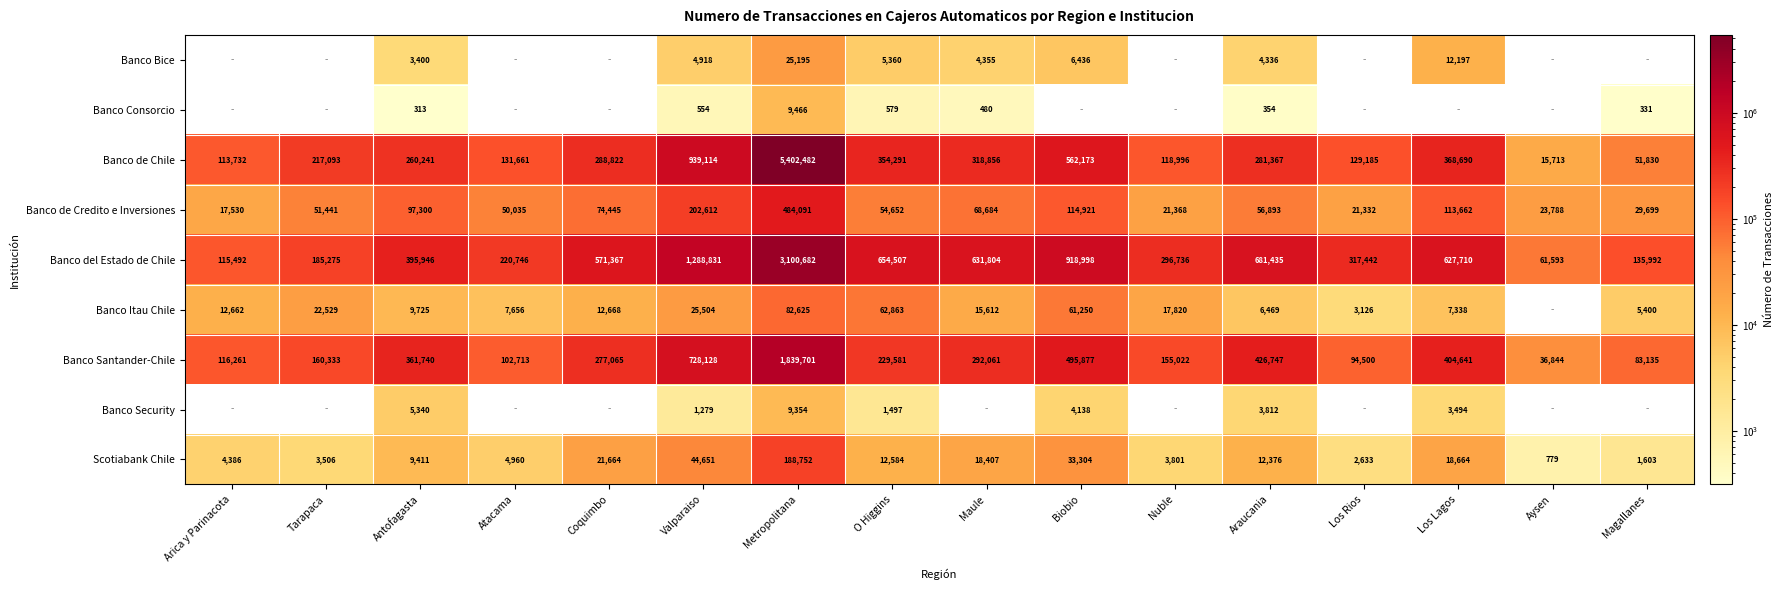

Where does the Banco de Chile series first go above 281367?

Coquimbo